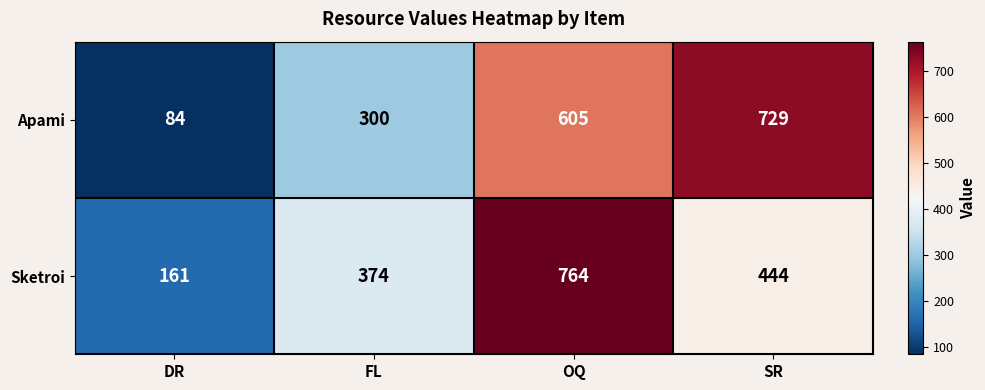

Reading right to left, what are all the values shown in this chart?

Apami: SR=729	OQ=605	FL=300	DR=84
Sketroi: SR=444	OQ=764	FL=374	DR=161